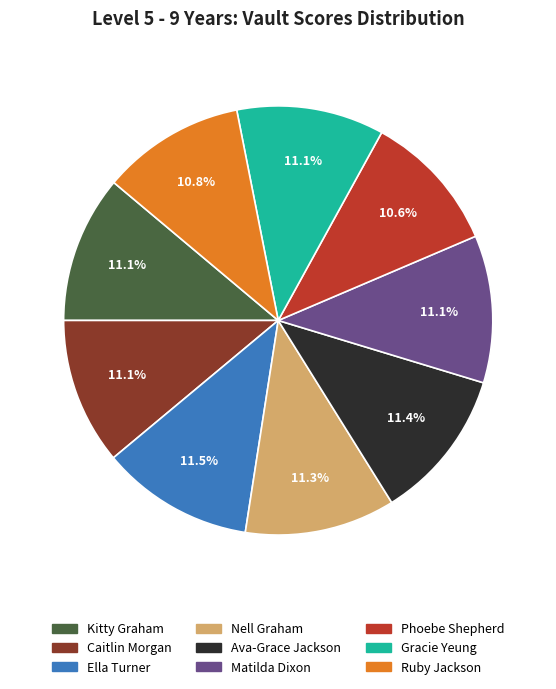

How much of the chart is everything except Ava-Grace Jackson?

88.6%